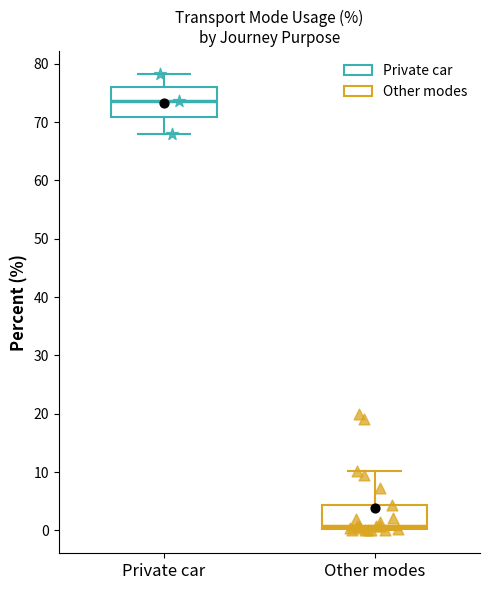

Reading left to right, transcribe this box plot: for each box, give where its median line is, the range the box spans, and where its two whiskers end, as read against the y-axis. The values are not printed on the chart, so give them approximately, as read against the axis.

Private car: median 74, box 71 to 76, whiskers 68 to 78
Other modes: median 1, box 0 to 4, whiskers 0 to 10